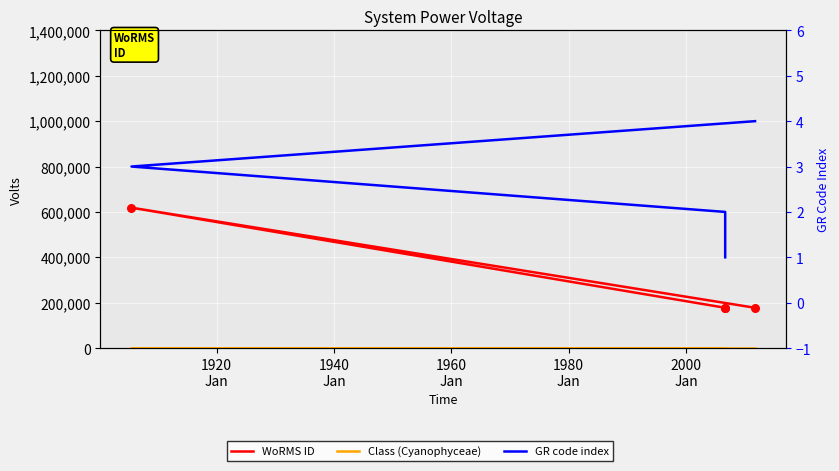

At how many categories does at least one series exceed 235218?

1